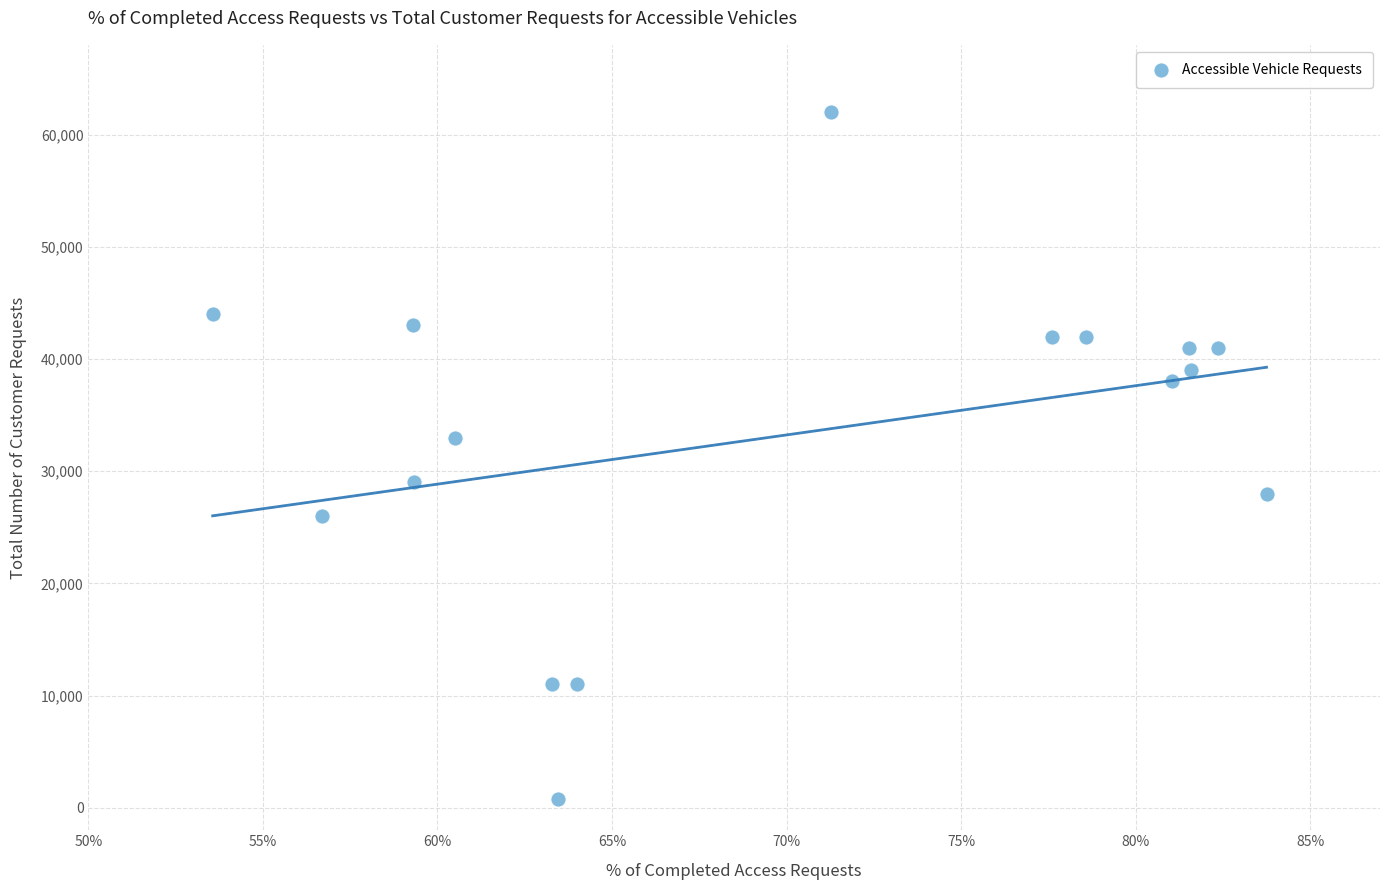

What is the range of Y values (max minus min)?

61200